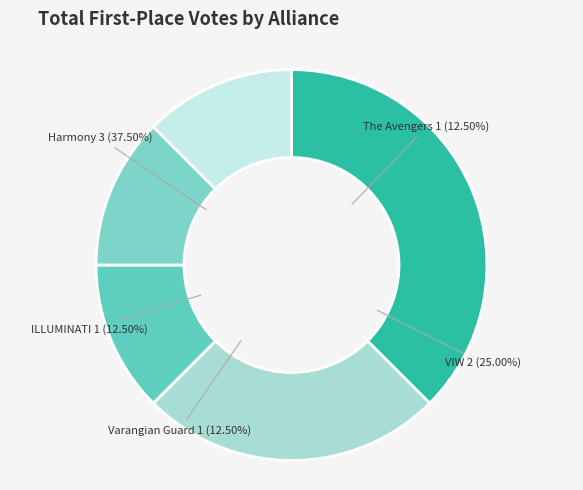

Does Harmony account for over 50% of the chart?

No